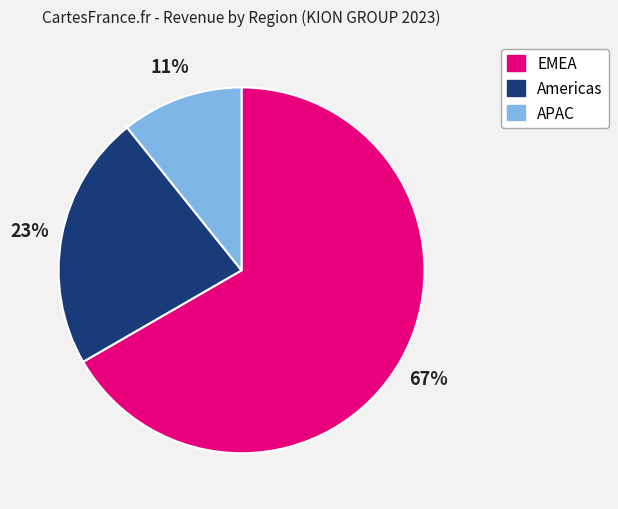

Which category has the smallest portion of the pie?

APAC